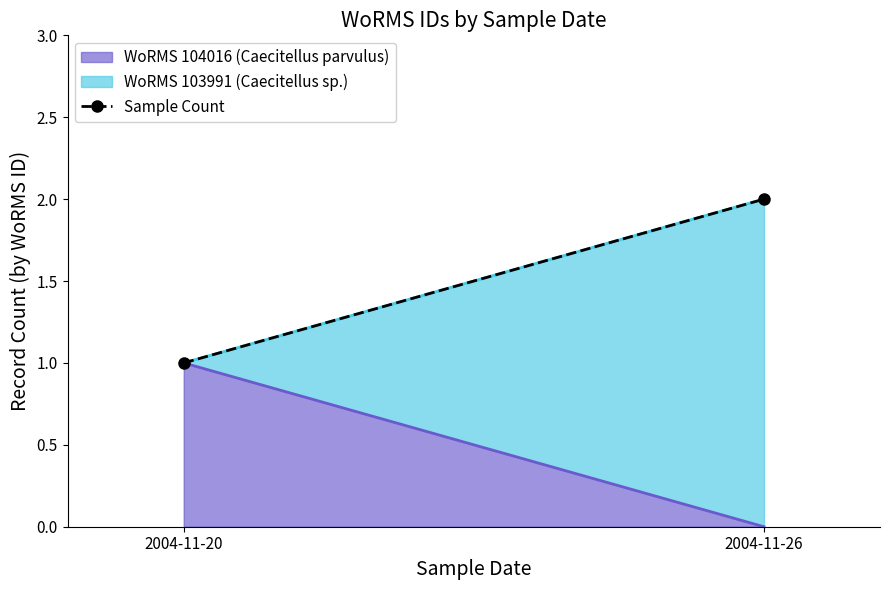

Reading left to right, list all the values displayed in this chart.

1	2